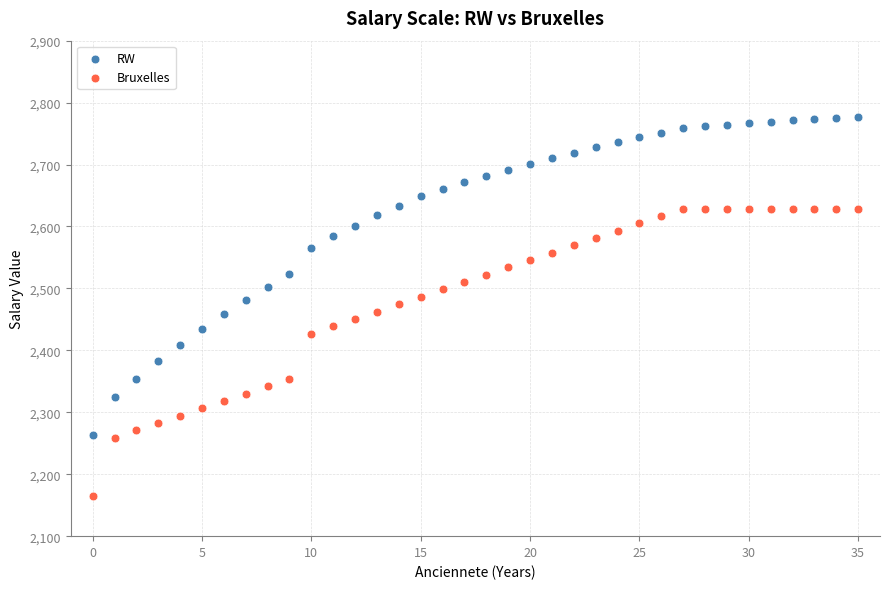

Which series has the widest spread of Y values?

RW